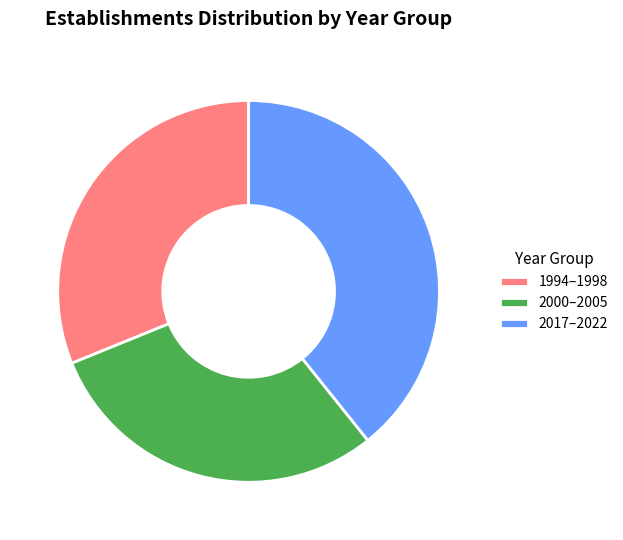

Is it true that 1994–1998 is 39% of the pie?

False